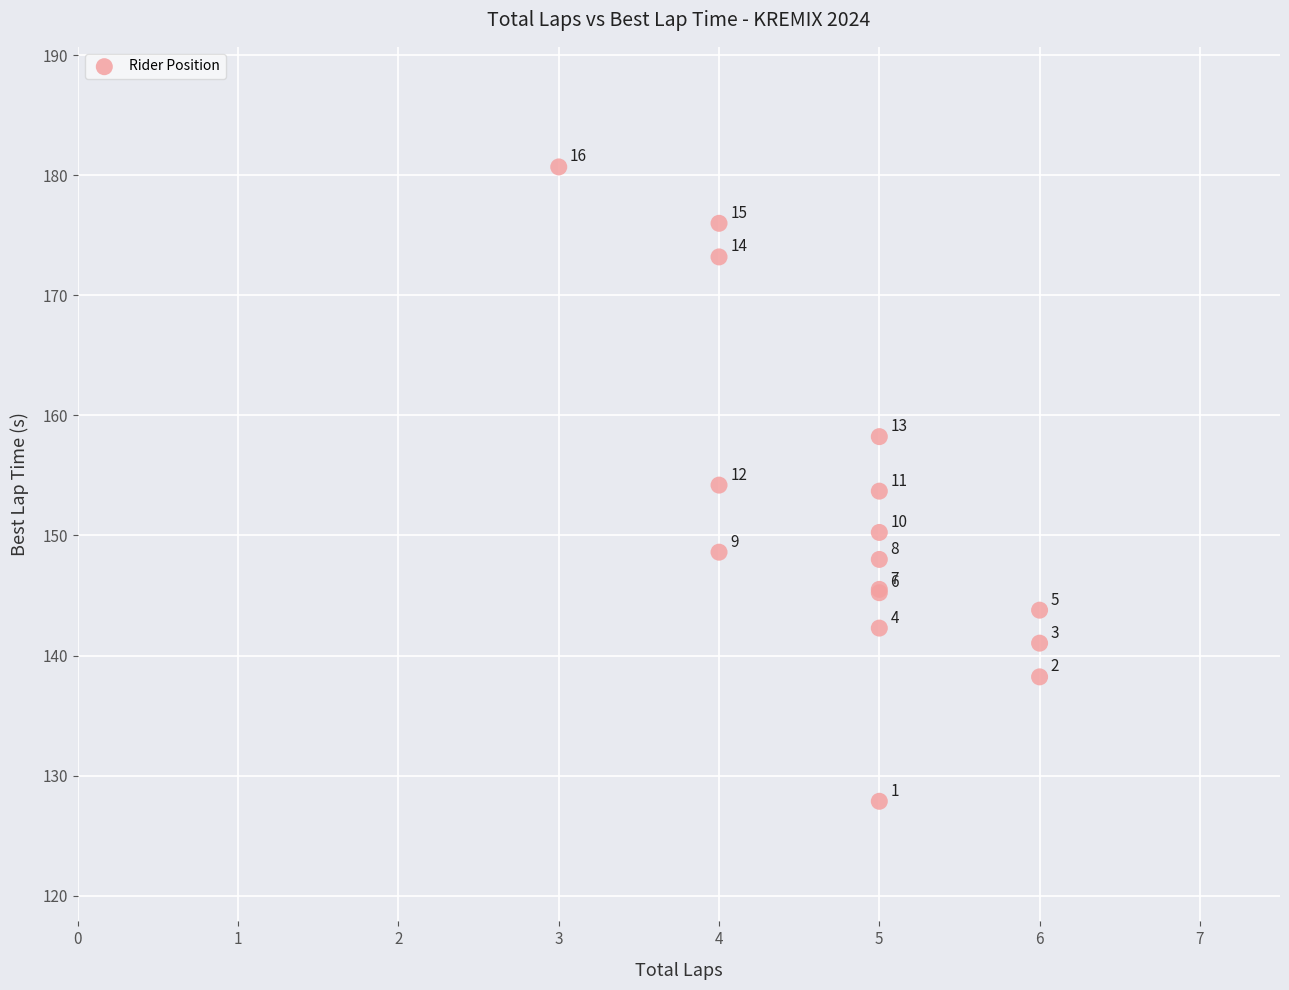

What Y value in the scatter plot is closest to 154?

154.2